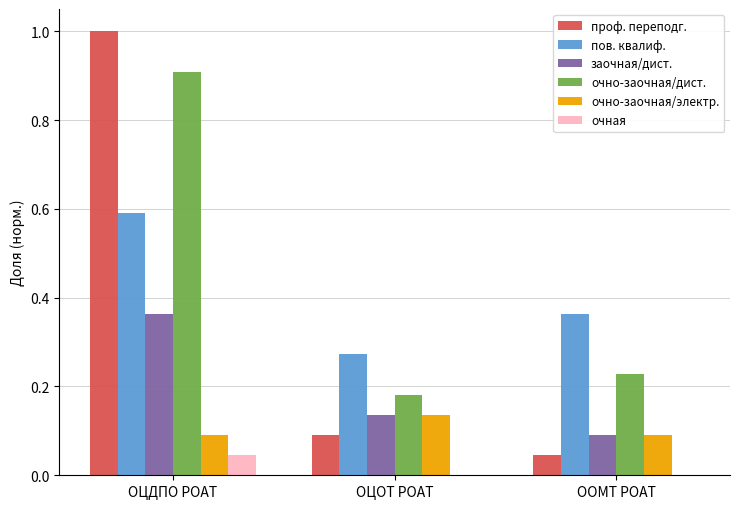

True or false: пов. квалиф. has a value of 0.4 at ОЦОТ РОАТ.

False